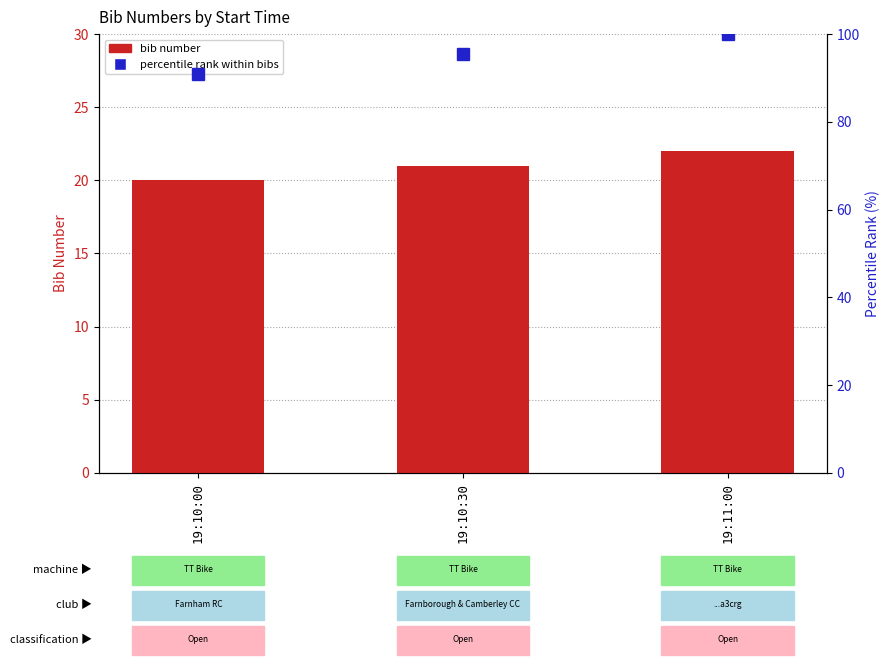

How many groups of bars are there?

3